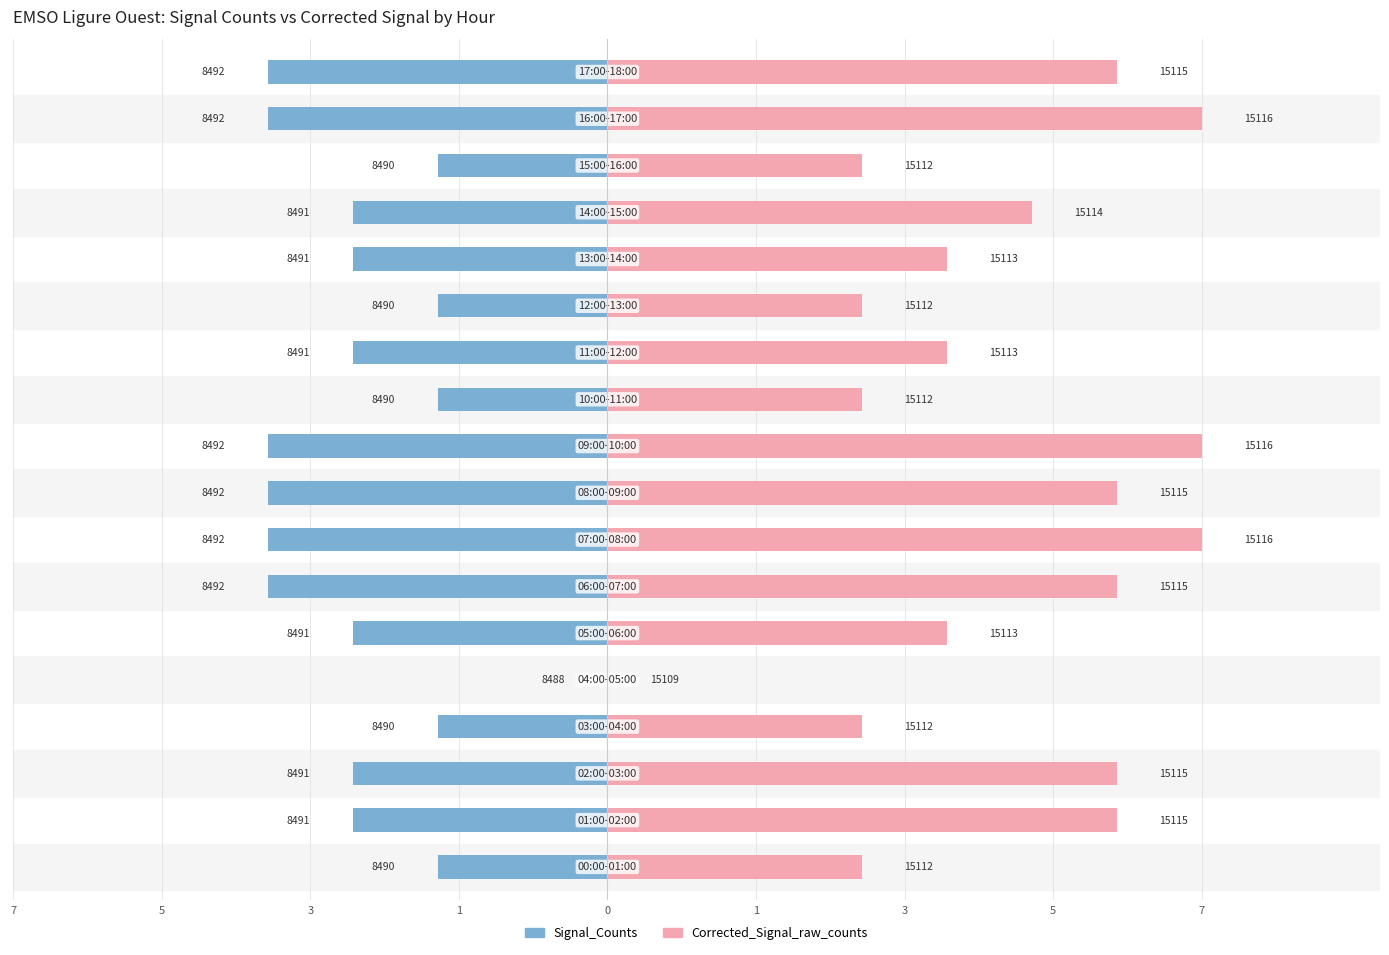

Reading left to right, list all the values displayed in this chart.

Signal_Counts: -2	-3	-3	-2	0	-3	-4	-4	-4	-4	-2	-3	-2	-3	-3	-2	-4	-4
Corrected_Signal_raw_counts: 3	6	6	3	0	4	6	7	6	7	3	4	3	4	5	3	7	6